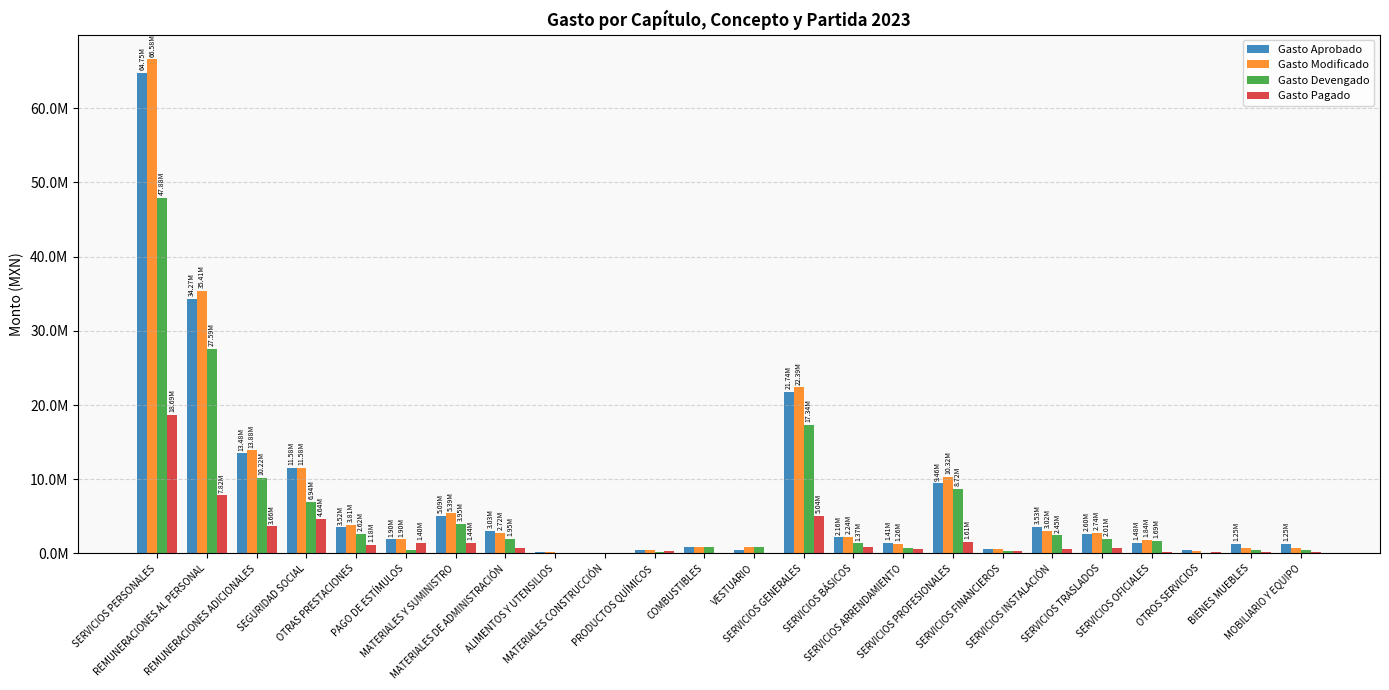

The value of Gasto Modificado at MATERIALES Y SUMINISTRO is 8025588.4. True or false?

False